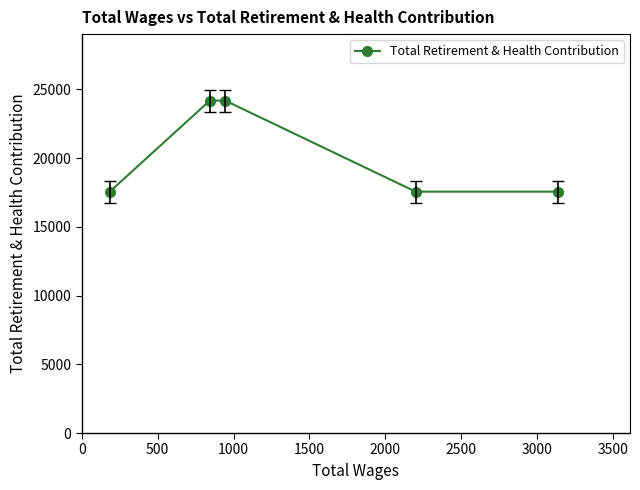

What is the average value?

20212